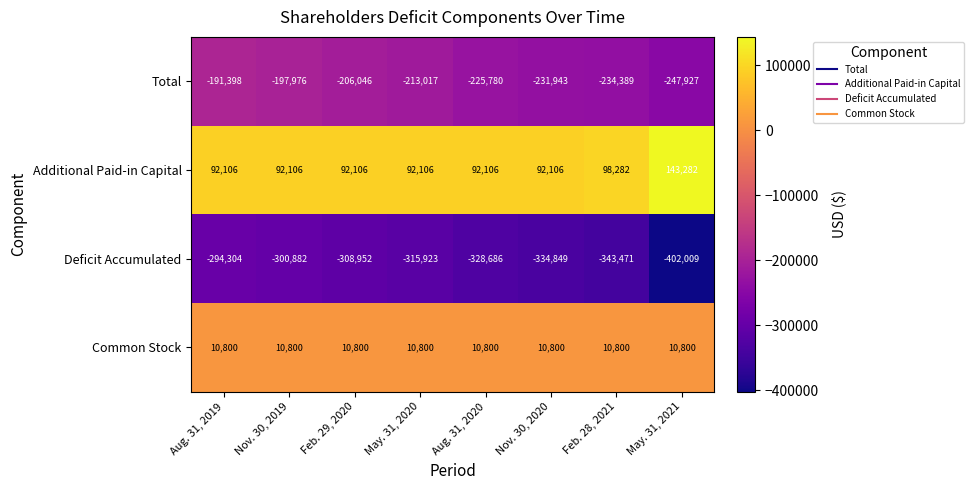

Rank the series at Aug. 31, 2020 from lowest to highest value.

Deficit Accumulated, Total, Common Stock, Additional Paid-in Capital